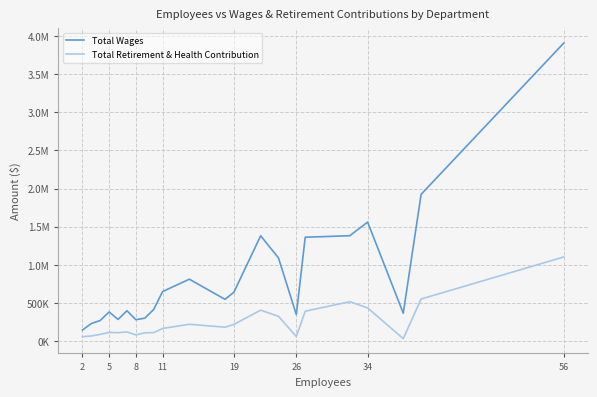

What is the smallest value displayed?

30971